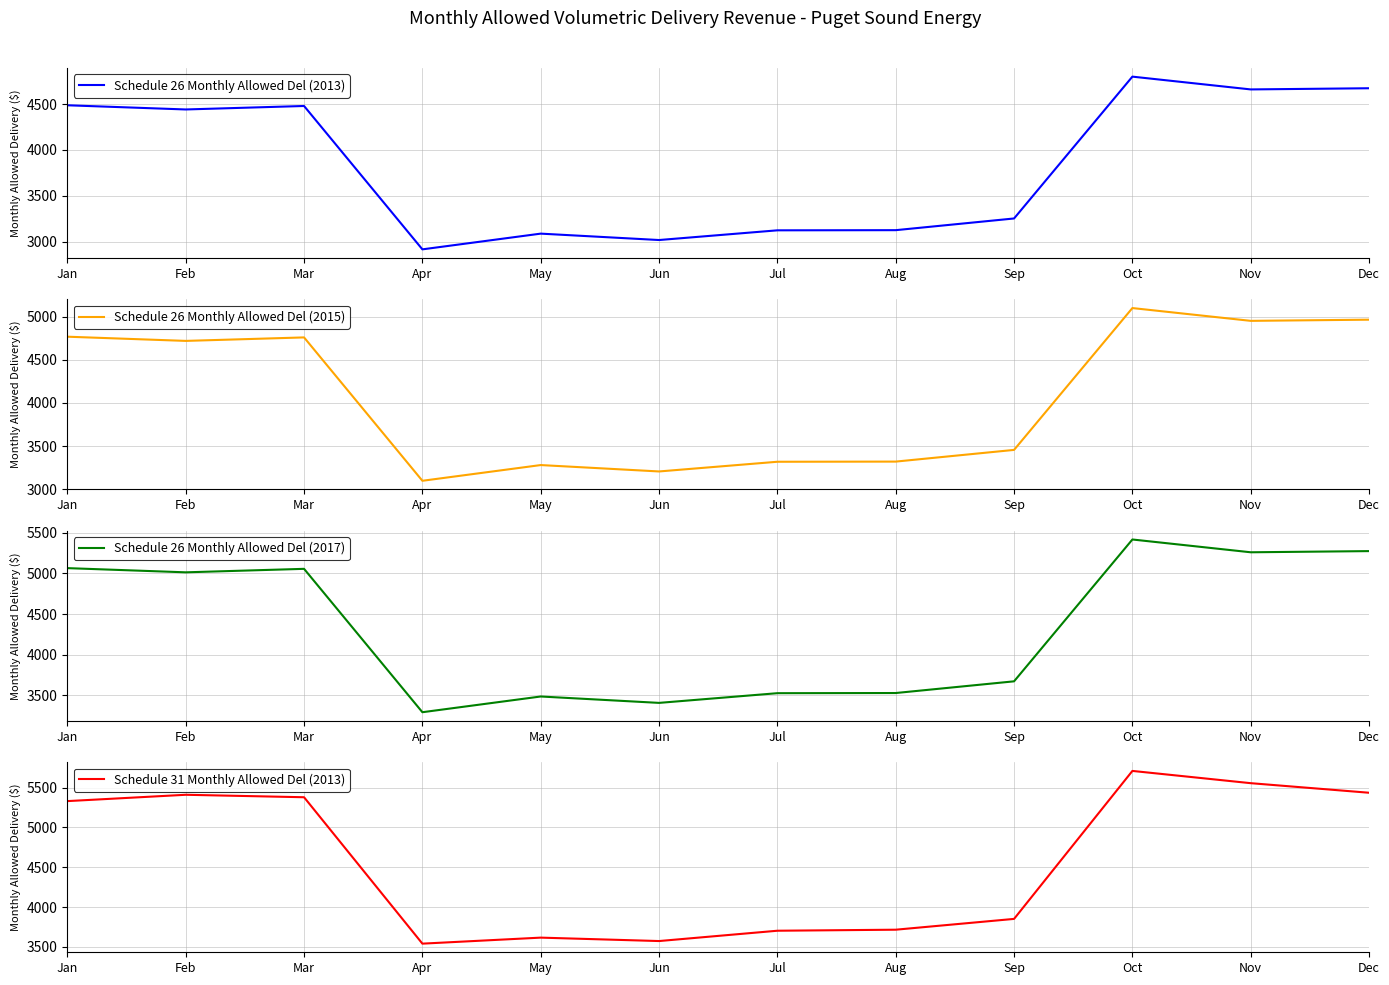

True or false: Schedule 26 Monthly Allowed Del (2017) and Schedule 31 Monthly Allowed Del (2013) intersect in this chart.

False